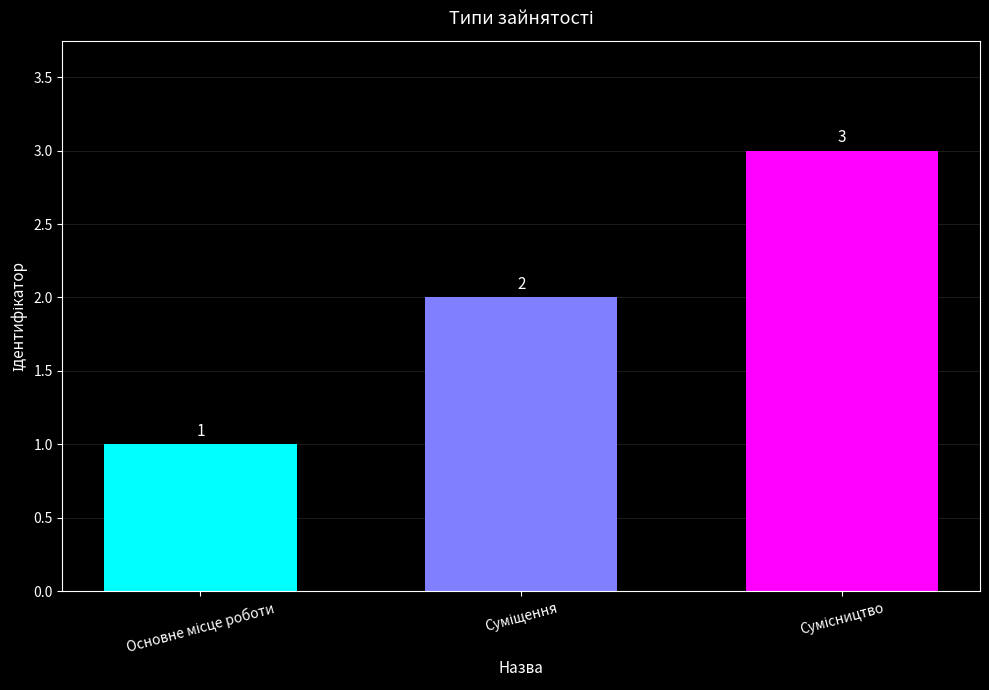

What is the minimum value shown in the chart?

1